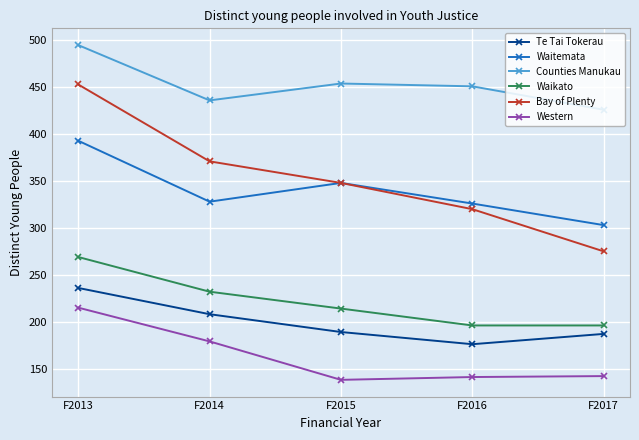

Which category has the highest value across all series?

F2013